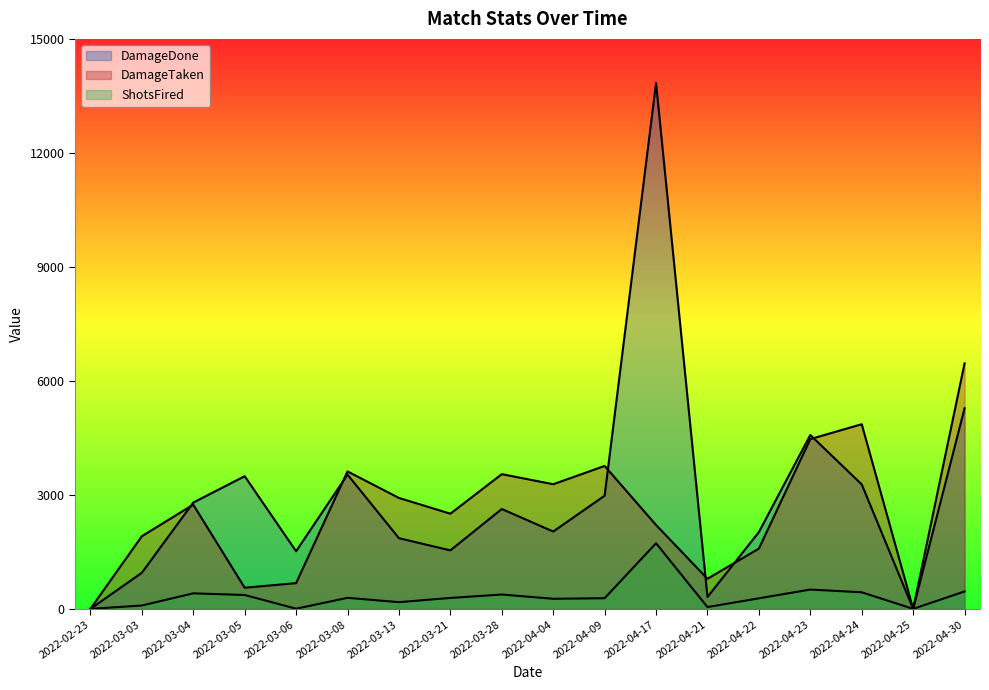

Between 2022-03-13 and 2022-04-30, which is larger?

2022-04-30